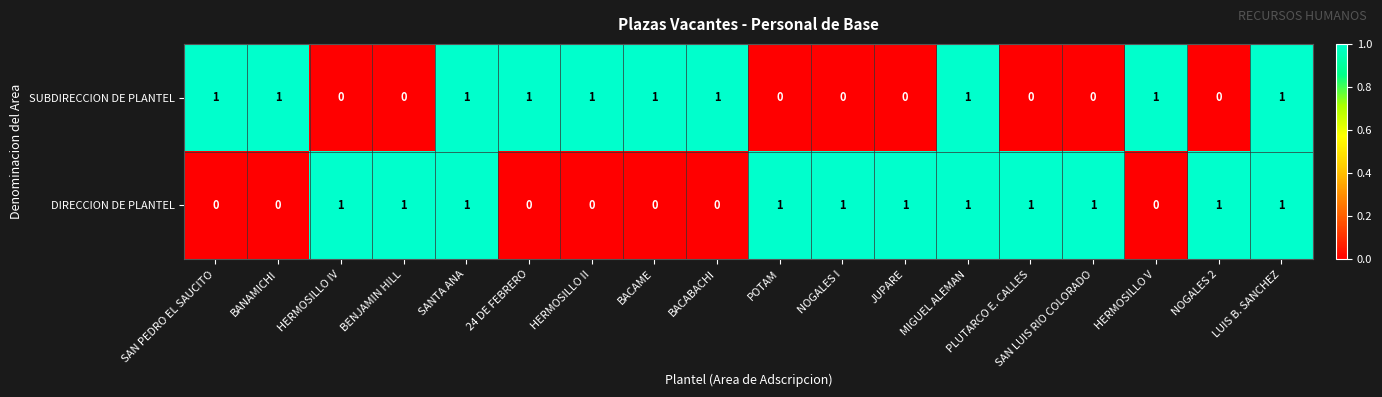

At BACABACHI, list the series in order from smallest to largest.

DIRECCION DE PLANTEL, SUBDIRECCION DE PLANTEL